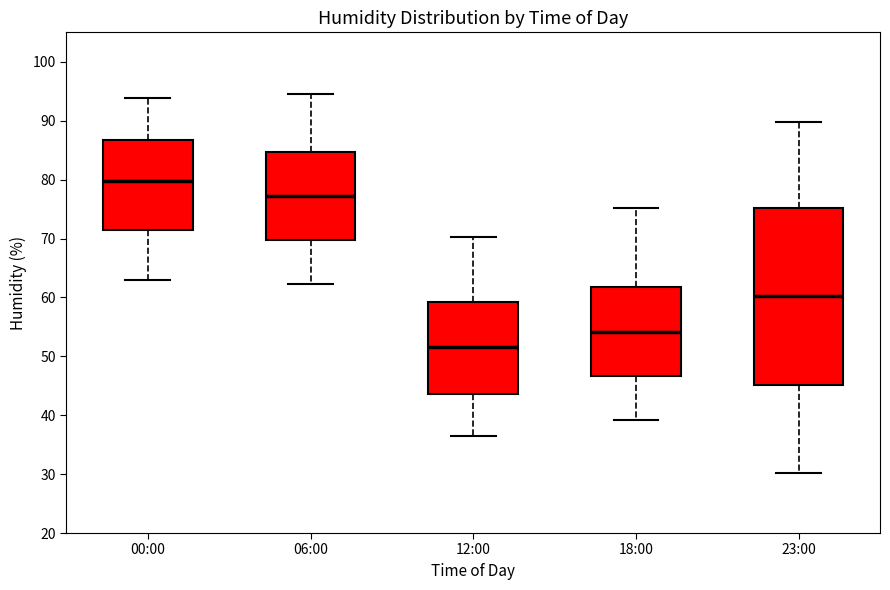

Reading left to right, transcribe this box plot: for each box, give where its median line is, the range the box spans, and where its two whiskers end, as read against the y-axis. The values are not printed on the chart, so give them approximately, as read against the axis.

00:00: median 80, box 72 to 87, whiskers 63 to 94
06:00: median 77, box 70 to 85, whiskers 62 to 95
12:00: median 52, box 44 to 59, whiskers 37 to 70
18:00: median 54, box 47 to 62, whiskers 39 to 75
23:00: median 60, box 45 to 75, whiskers 30 to 90